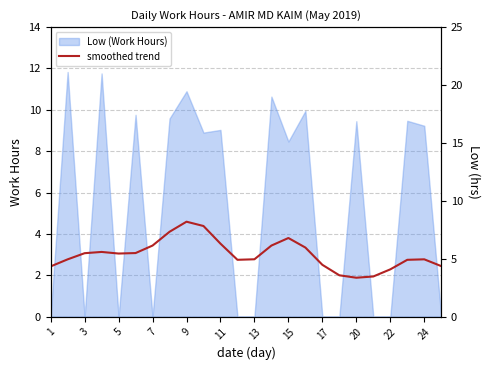

True or false: Low (Work Hours) has a value of 12.9 at 15.

False